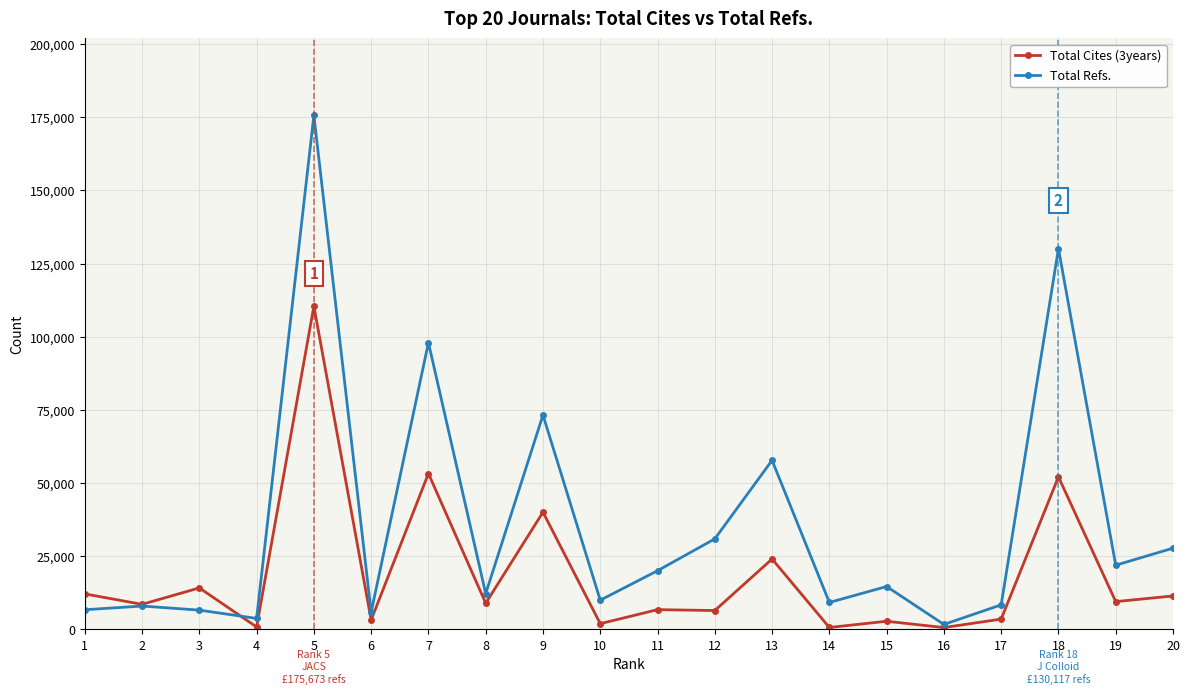

Where does the Total Cites (3years) series first go above 8913?

1